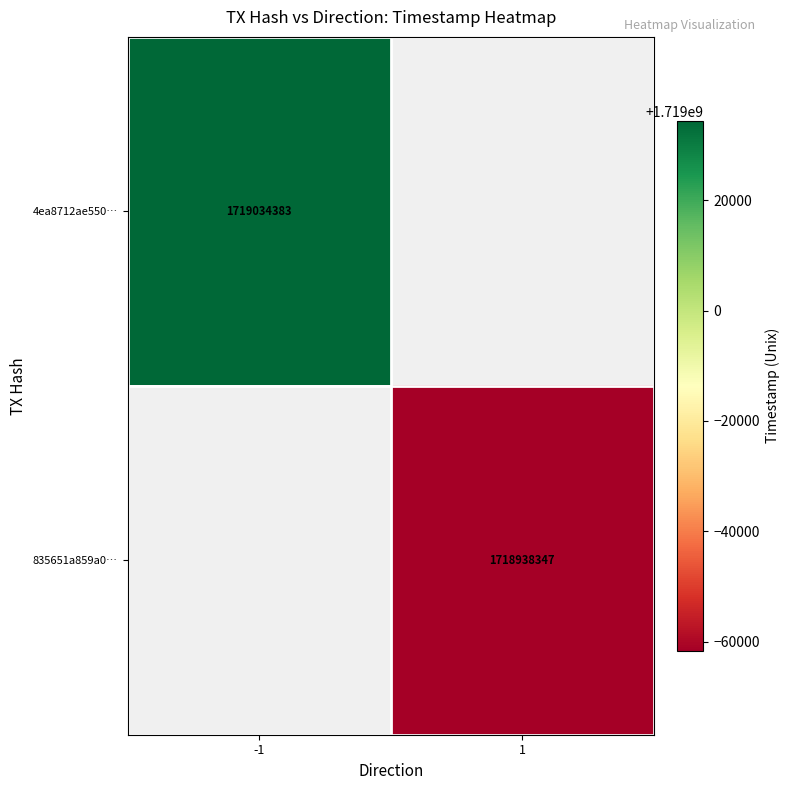

At how many categories does at least one series exceed 1718995301?

1